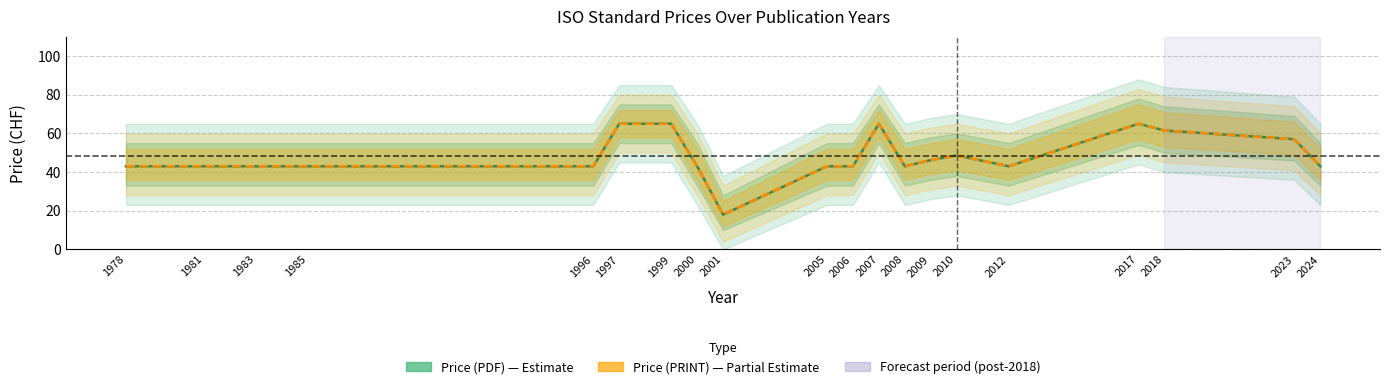

The value of Price (PRINT) at 2005 is 21.0. True or false?

False